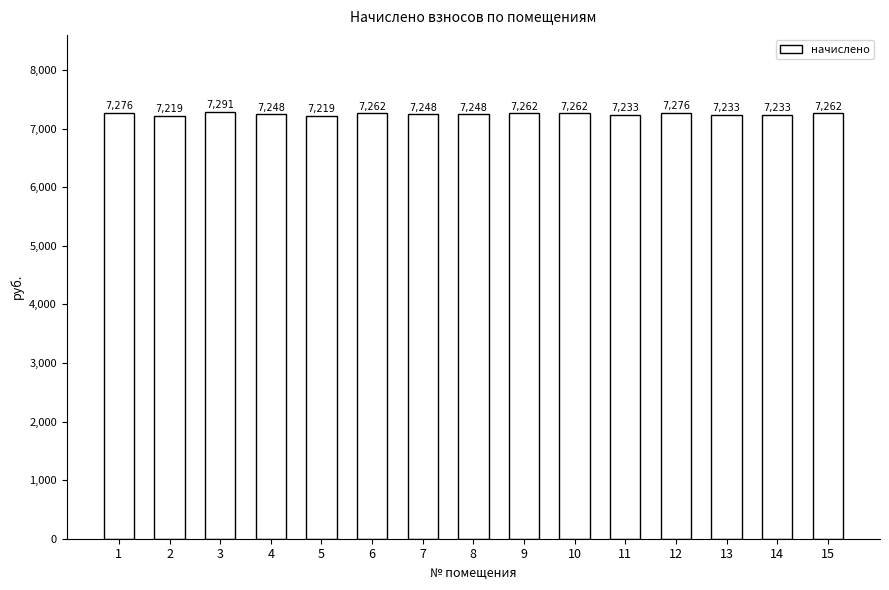

What is the value of the 13th bar from the left?

7233.4